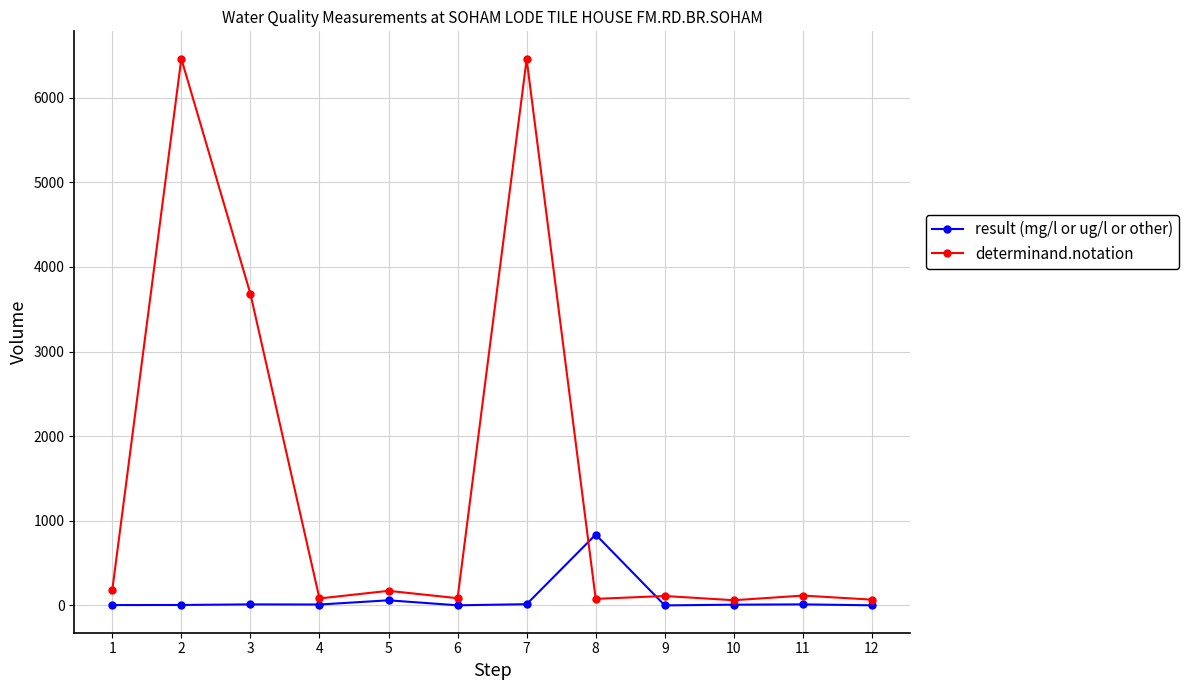

Rank the series by their average value, from highest to lowest.

determinand.notation, result (mg/l or ug/l or other)